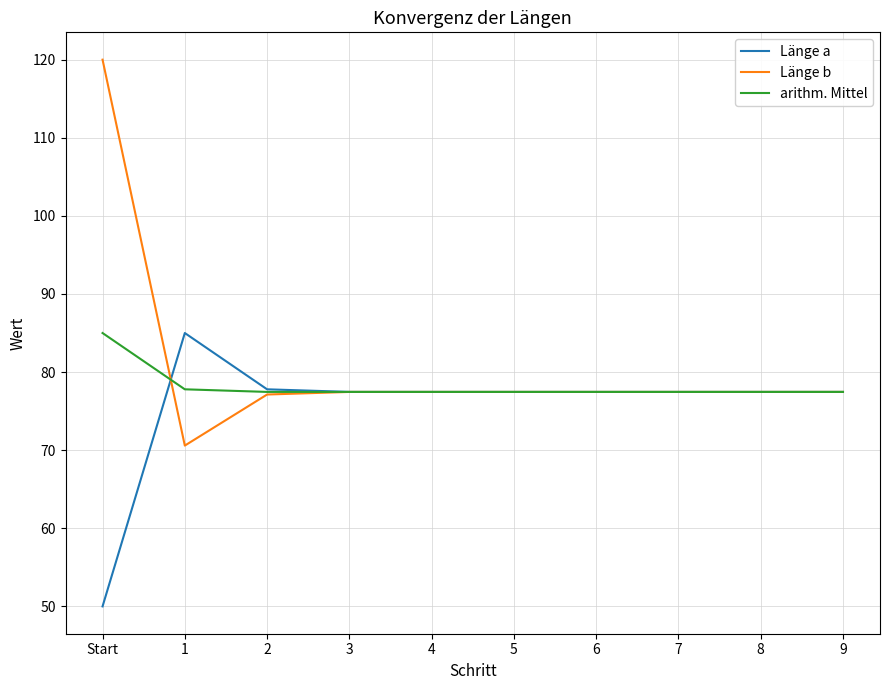

What position from the right is 2?

8